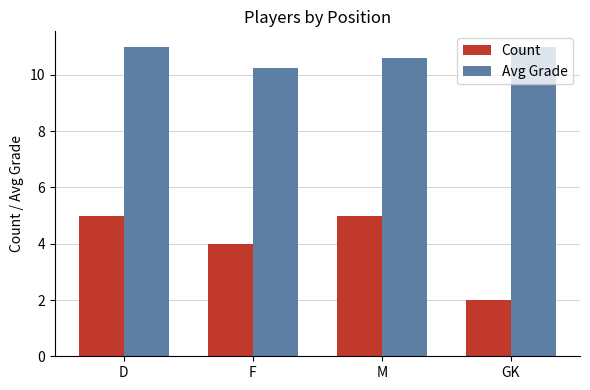

What is the maximum value for Count?

5.0